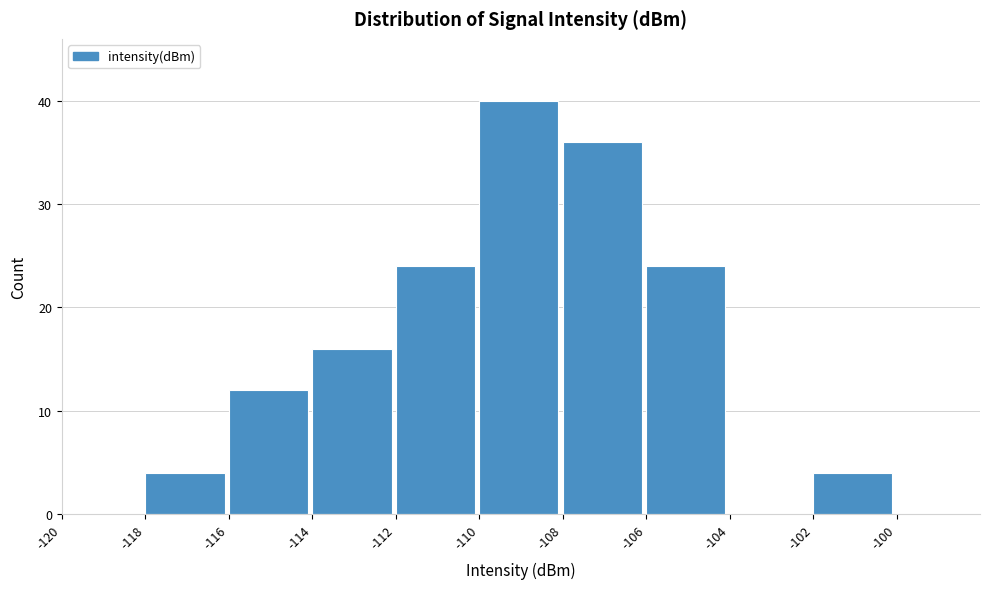

Reading left to right, list every bar in this chart as the range it spans on the x-axis followed by its height. The values are not printed on the chart, so give them approximately, as read against the axis.

-120 to -118: 0
-118 to -116: 4
-116 to -114: 12
-114 to -112: 16
-112 to -110: 24
-110 to -108: 40
-108 to -106: 36
-106 to -104: 24
-104 to -102: 0
-102 to -100: 4
-100 to -98: 0